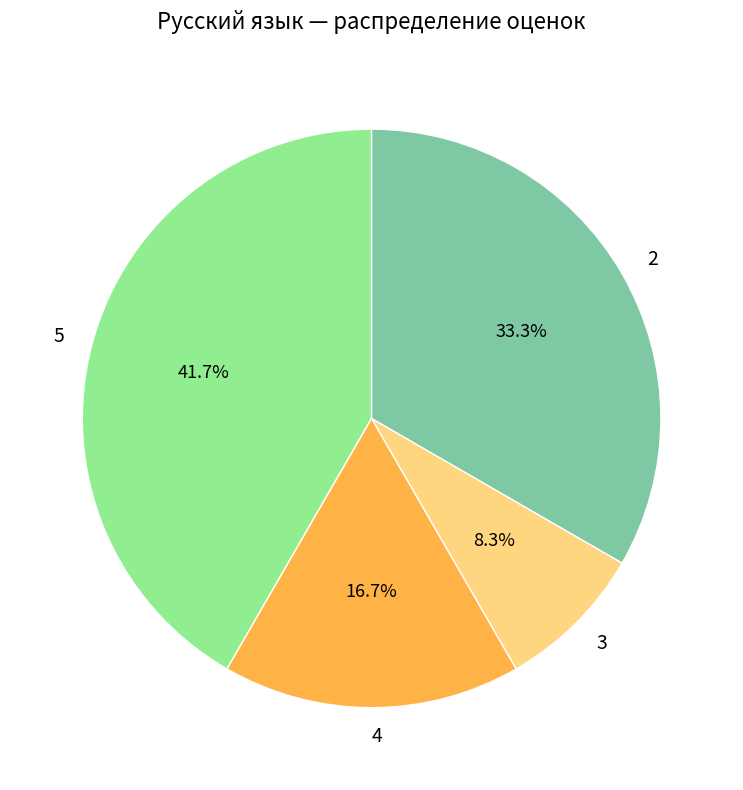

Which slice is the largest?

5